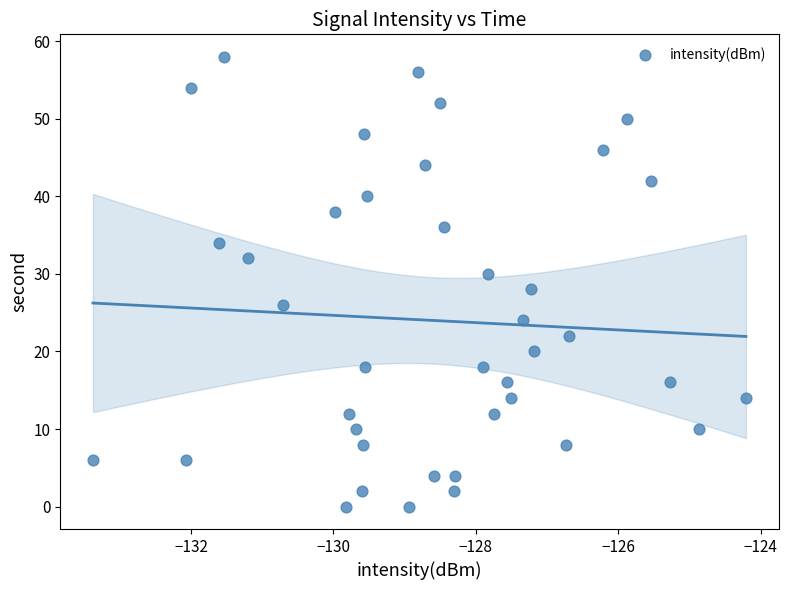

What is the range of Y values (max minus min)?

58